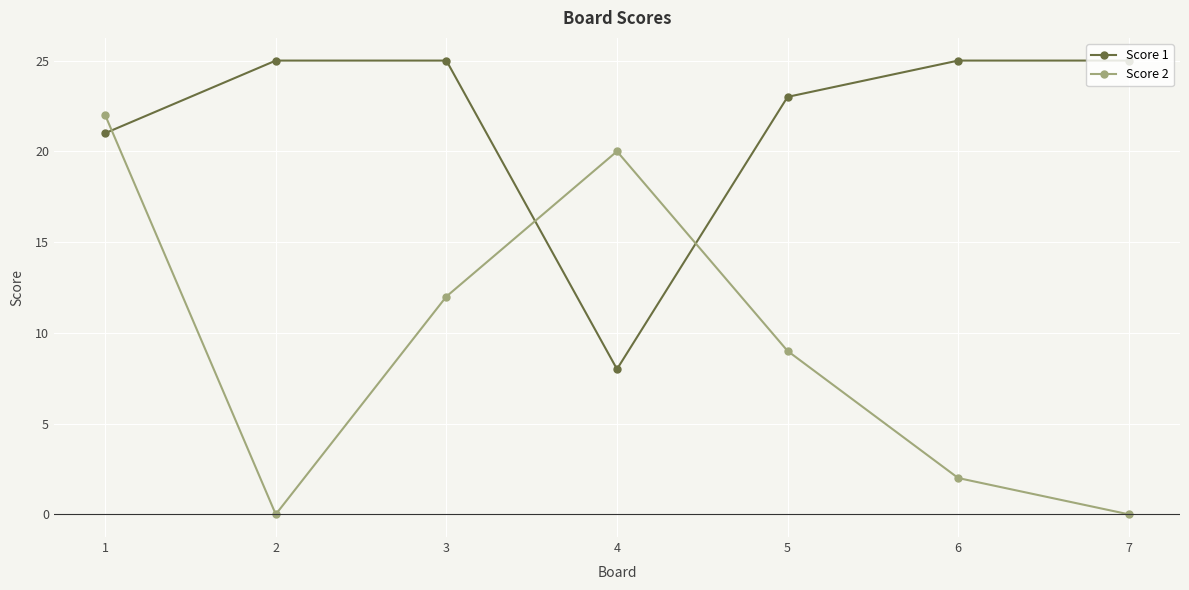

At which category is the sum across all series the highest?

1